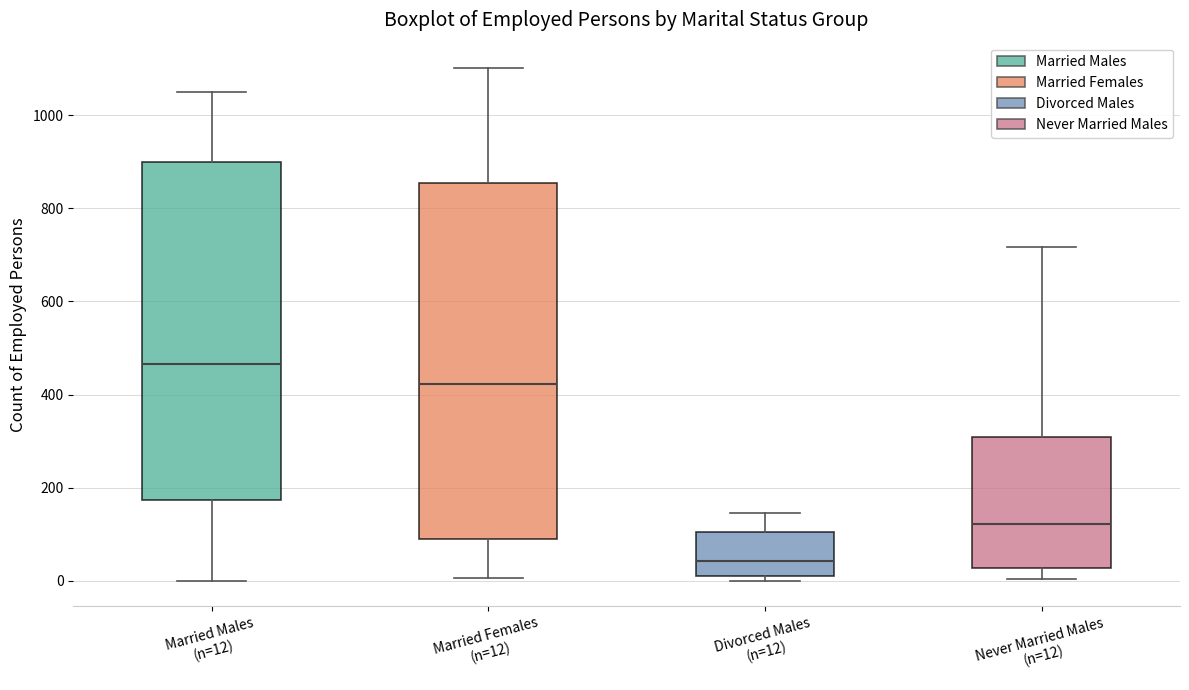

Where is the upper edge of the box for Married Males (n=12) on the y-axis? The values are not printed on the chart, so give them approximately, as read against the axis.

900